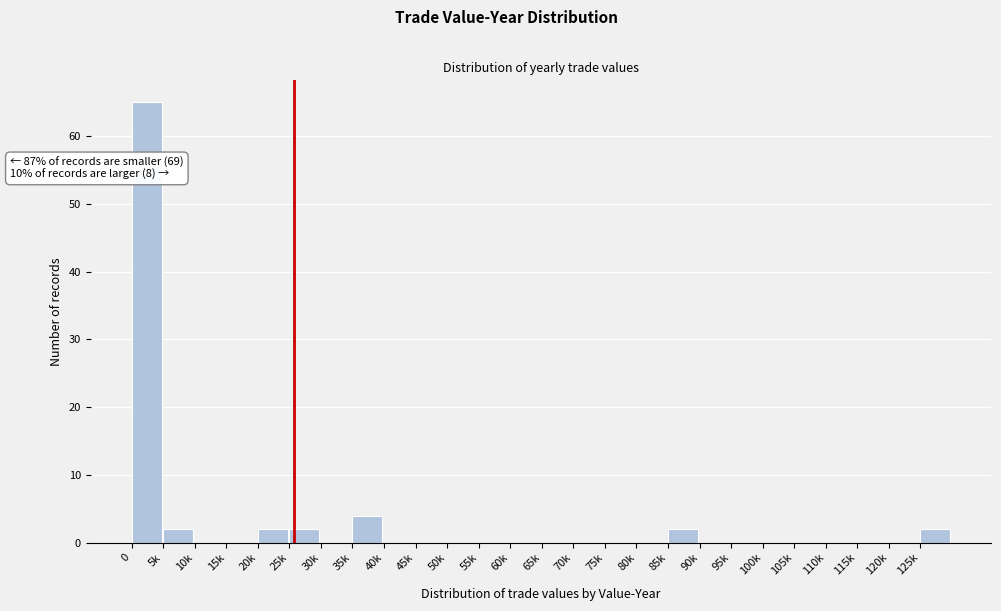

Reading left to right, what are all the values shown in this chart?

0=65	5k=2	10k=0	15k=0	20k=2	25k=2	30k=0	35k=4	40k=0	45k=0	50k=0	55k=0	60k=0	65k=0	70k=0	75k=0	80k=0	85k=2	90k=0	95k=0	100k=0	105k=0	110k=0	115k=0	120k=0	125k=2